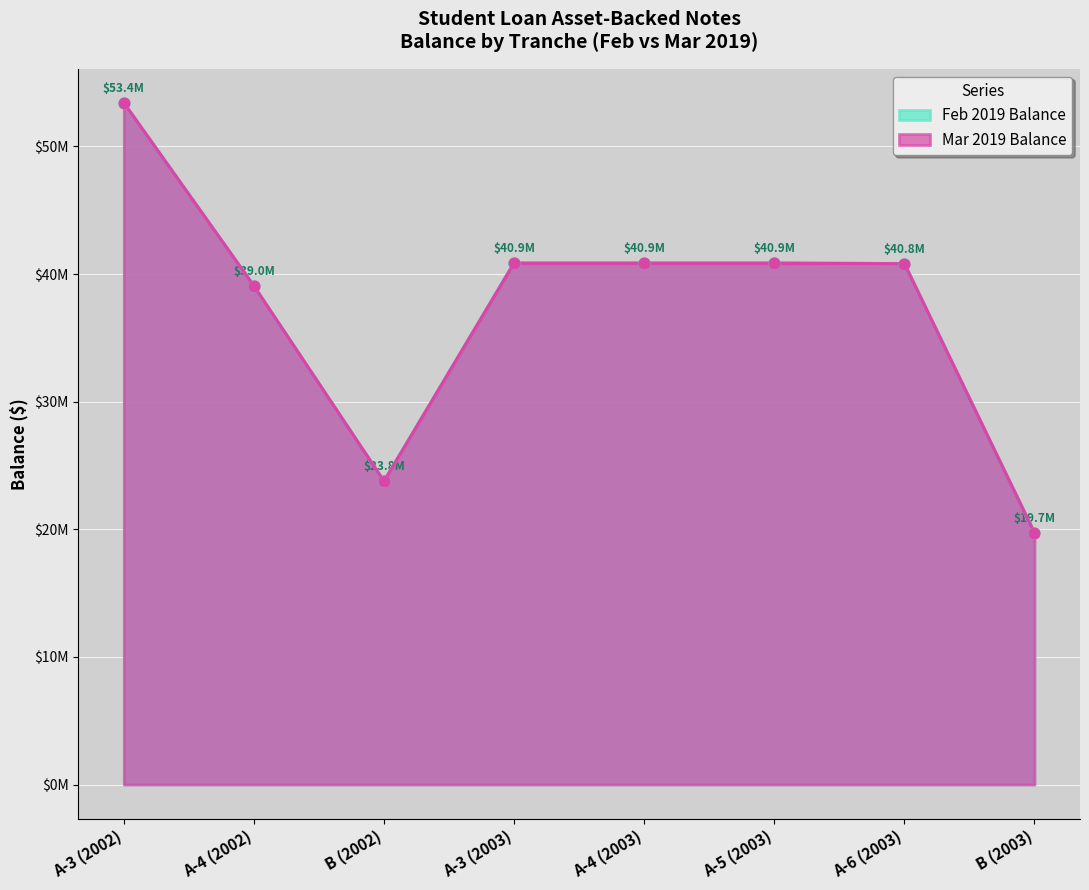

At which category is the sum across all series the highest?

A-3 (2002)